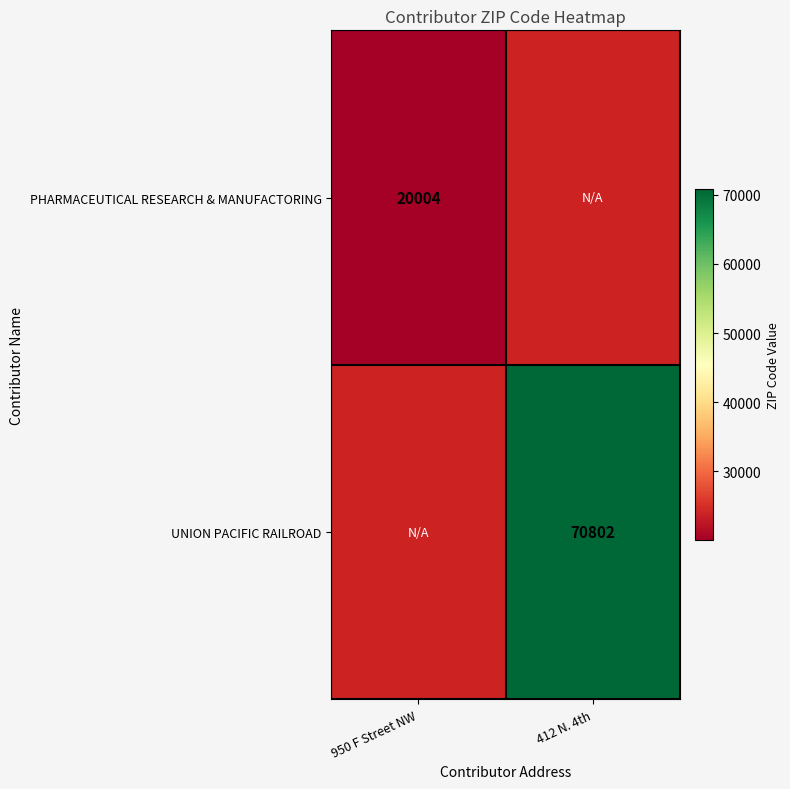

Is the value of UNION PACIFIC RAILROAD at 412 N. 4th greater than the value of PHARMACEUTICAL RESEARCH & MANUFACTORING at 950 F Street NW?

Yes